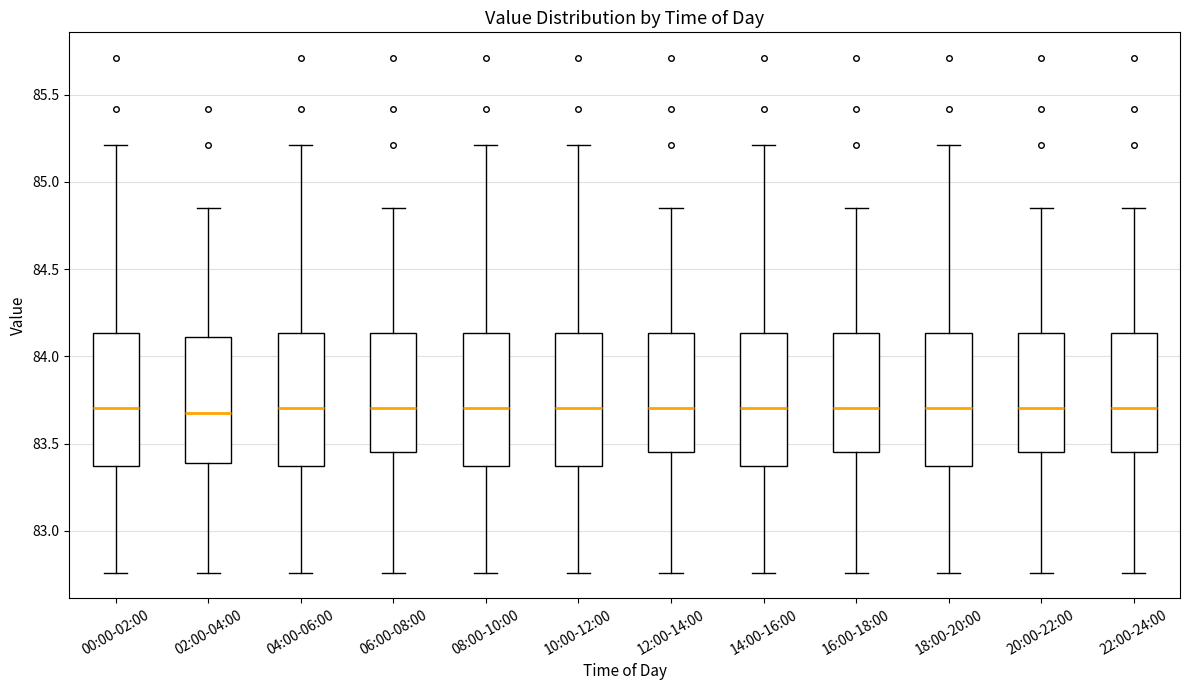

Reading left to right, transcribe this box plot: for each box, give where its median line is, the range the box spans, and where its two whiskers end, as read against the y-axis. The values are not printed on the chart, so give them approximately, as read against the axis.

00:00-02:00: median 83.70, box 83.35 to 84.15, whiskers 82.75 to 85.20
02:00-04:00: median 83.70, box 83.40 to 84.10, whiskers 82.75 to 84.85
04:00-06:00: median 83.70, box 83.35 to 84.15, whiskers 82.75 to 85.20
06:00-08:00: median 83.70, box 83.45 to 84.15, whiskers 82.75 to 84.85
08:00-10:00: median 83.70, box 83.35 to 84.15, whiskers 82.75 to 85.20
10:00-12:00: median 83.70, box 83.35 to 84.15, whiskers 82.75 to 85.20
12:00-14:00: median 83.70, box 83.45 to 84.15, whiskers 82.75 to 84.85
14:00-16:00: median 83.70, box 83.35 to 84.15, whiskers 82.75 to 85.20
16:00-18:00: median 83.70, box 83.45 to 84.15, whiskers 82.75 to 84.85
18:00-20:00: median 83.70, box 83.35 to 84.15, whiskers 82.75 to 85.20
20:00-22:00: median 83.70, box 83.45 to 84.15, whiskers 82.75 to 84.85
22:00-24:00: median 83.70, box 83.45 to 84.15, whiskers 82.75 to 84.85